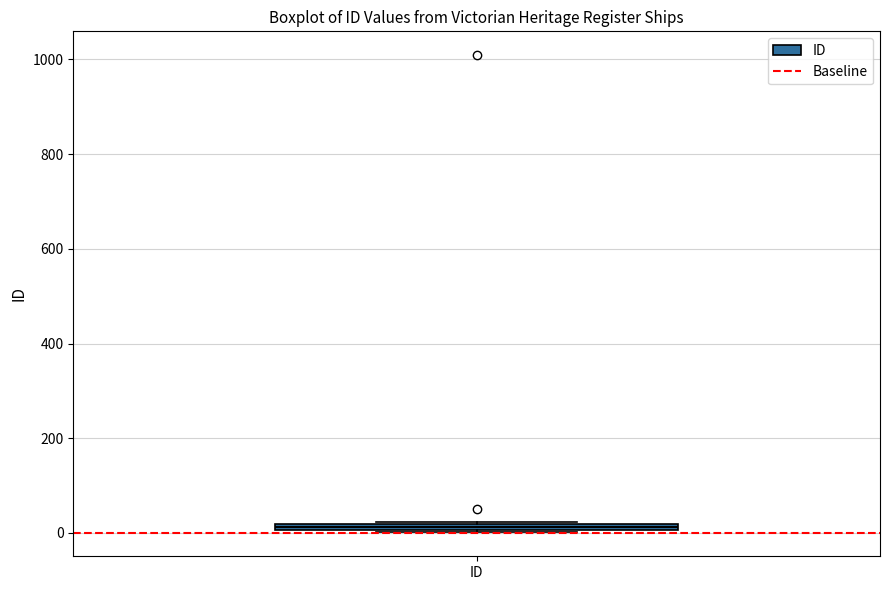

Where is the lower edge of the box for ID on the y-axis? The values are not printed on the chart, so give them approximately, as read against the axis.

0